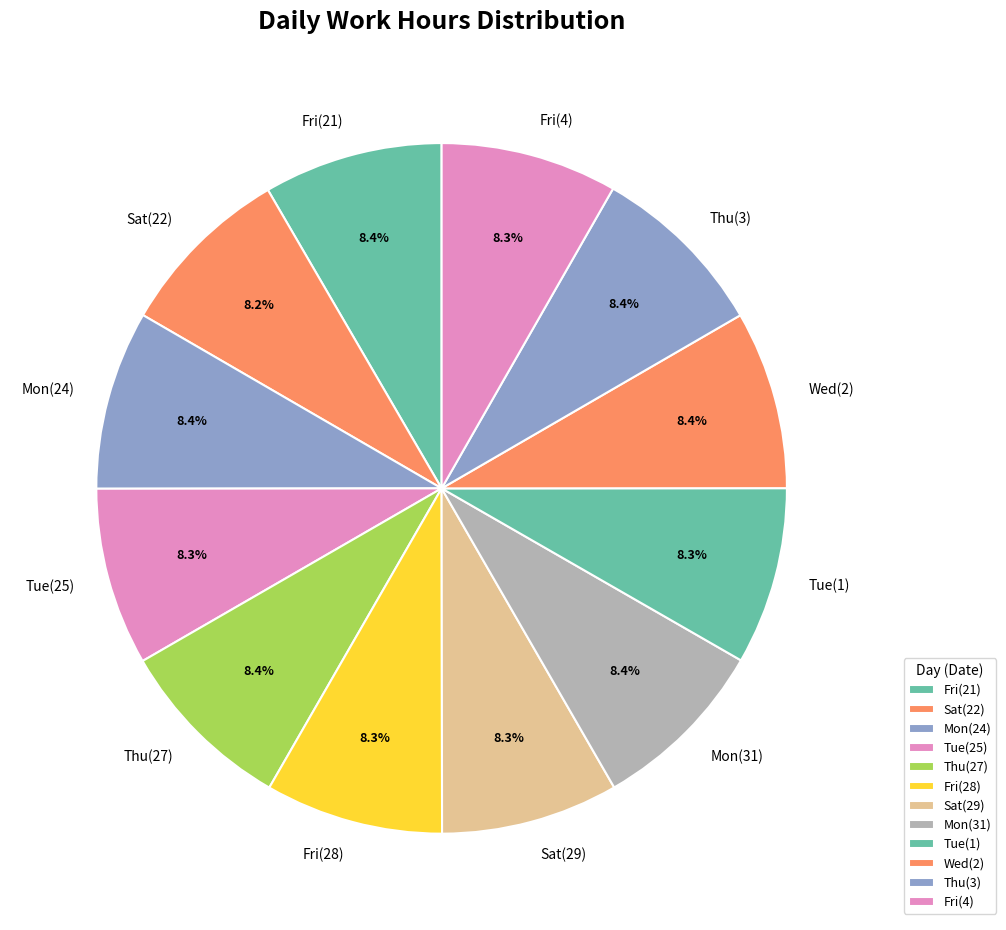

Combined, what portion of the pie is Thu(3) and Sat(22)?

16.6%